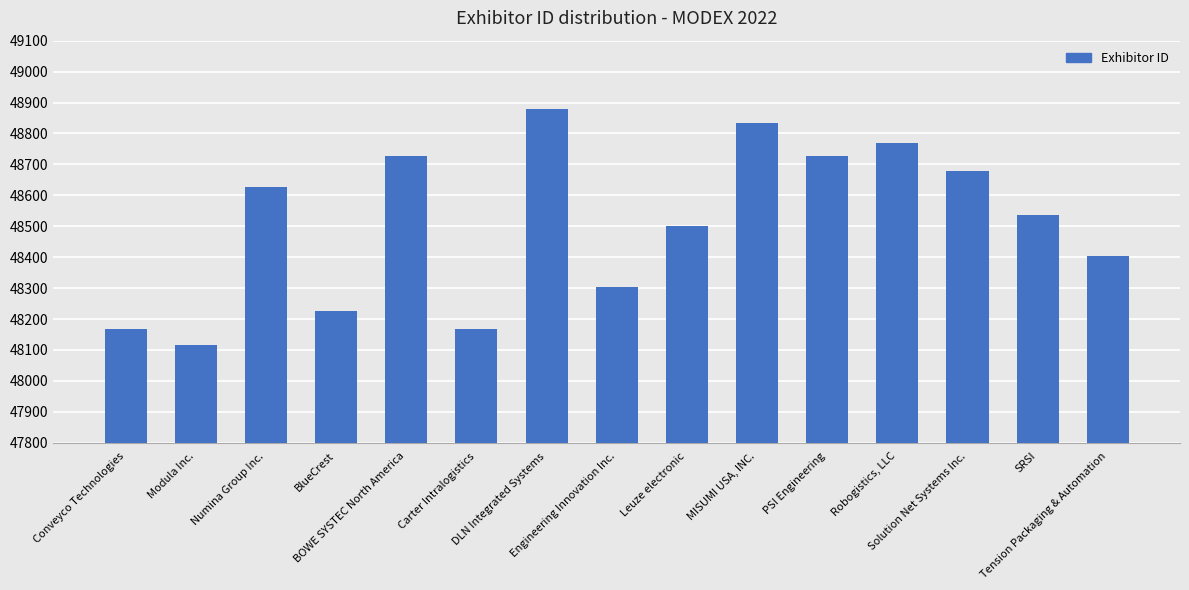

What is the change in value from Conveyco Technologies to Tension Packaging & Automation?

+235